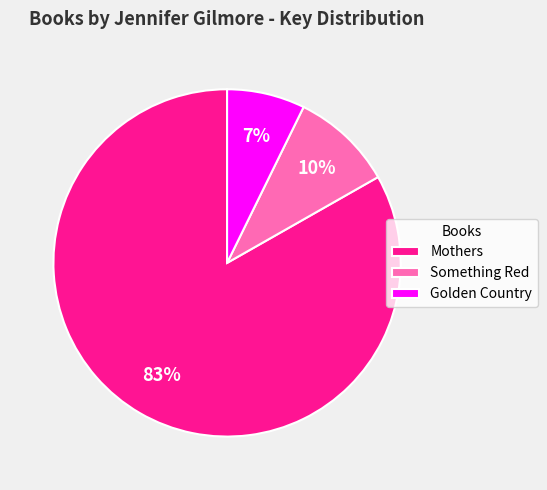

Between Something Red and Golden Country, which is larger?

Something Red